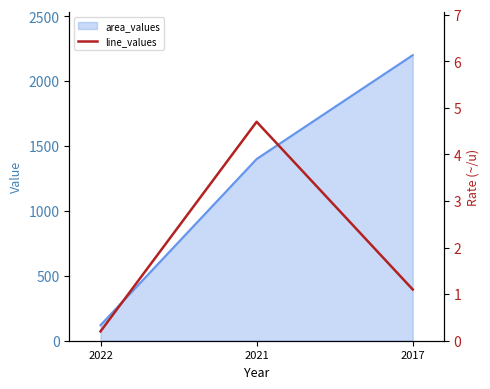

List the labels in order of area_values value, smallest first.

2022, 2021, 2017